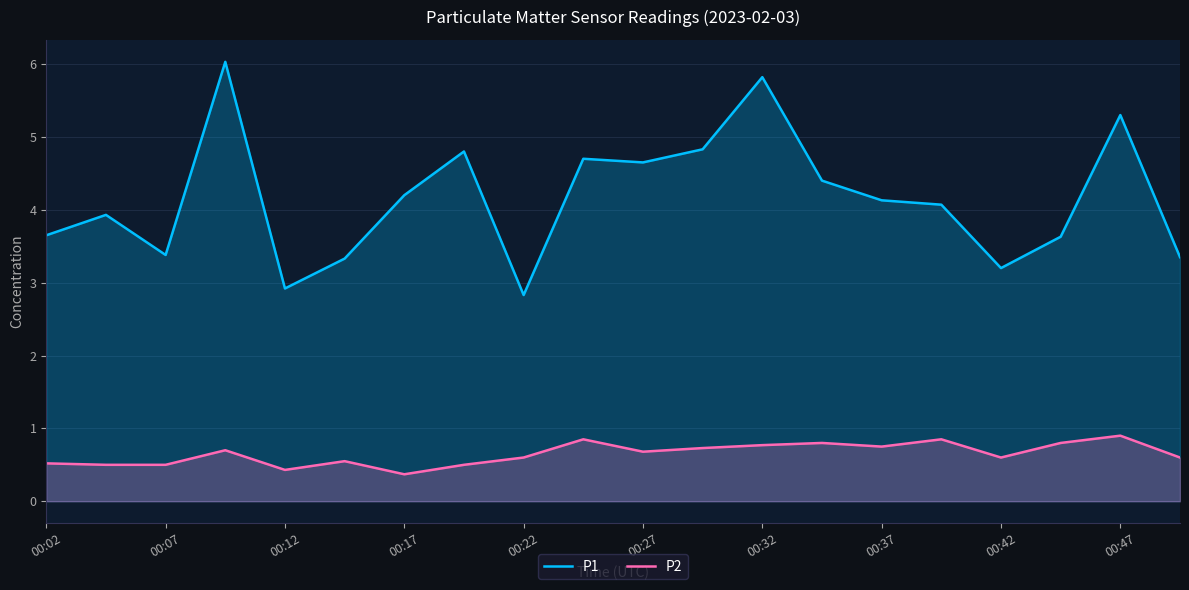

What is the difference between the P1 values at 00:47 and 00:32?

0.5